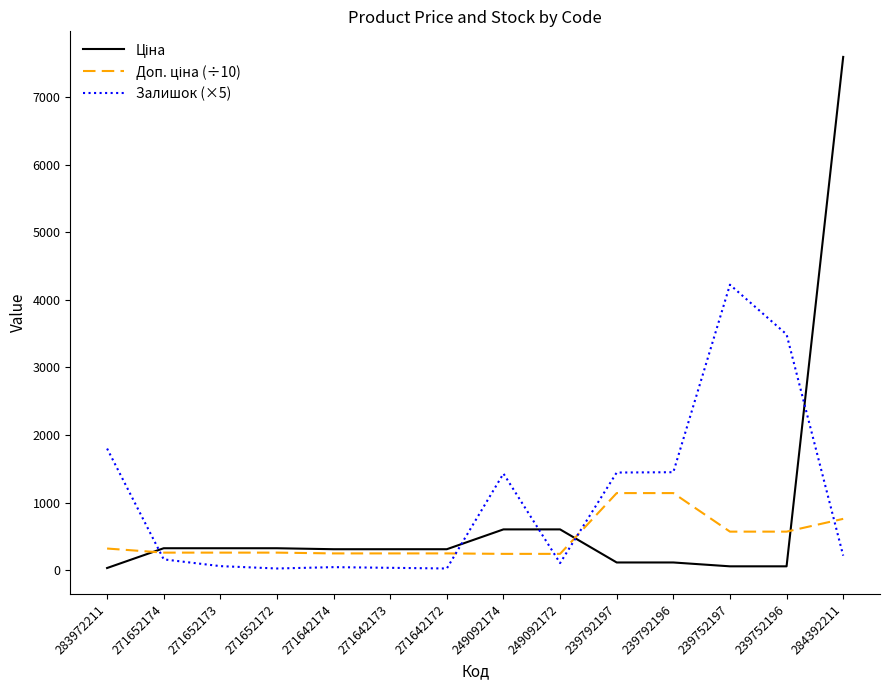

At how many categories does at least one series exceed 3281?

3